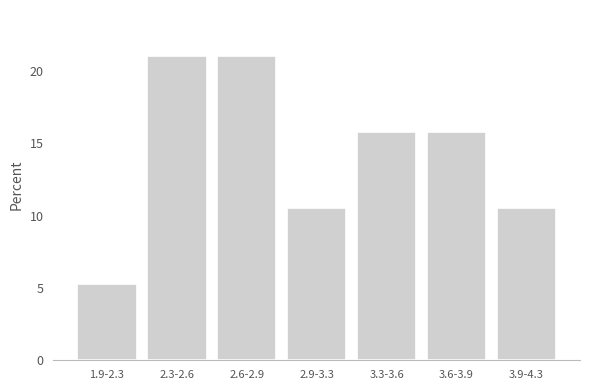

Reading right to left, what are all the values shown in this chart?

3.9-4.3=10.5	3.6-3.9=15.8	3.3-3.6=15.8	2.9-3.3=10.5	2.6-2.9=21.1	2.3-2.6=21.1	1.9-2.3=5.3